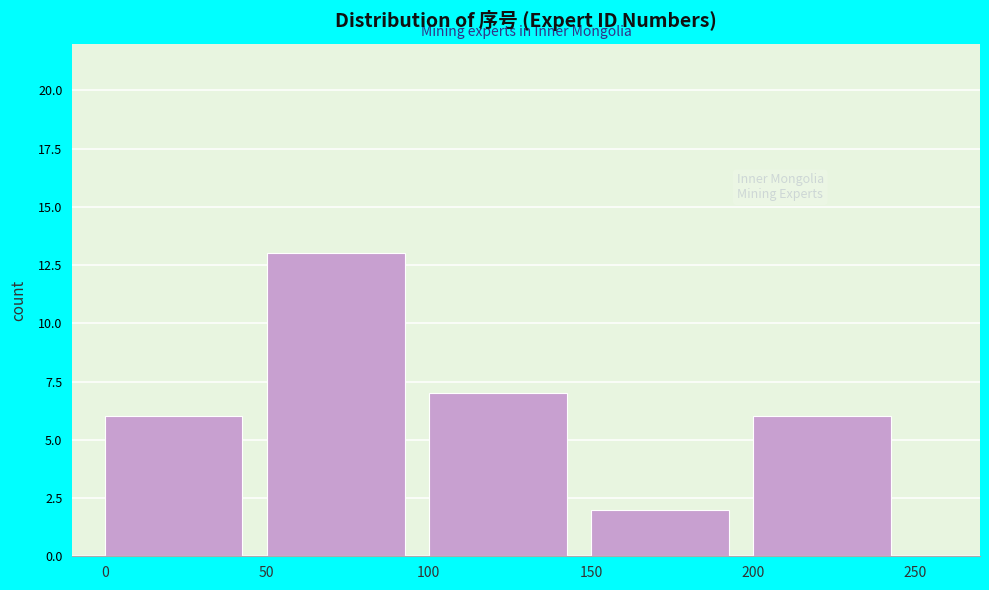

Reading left to right, transcribe this chart: for each bar, give the range it covers on the x-axis and its height. The values are not printed on the chart, so give them approximately, as read against the axis.

0 to 50: 6
50 to 100: 13
100 to 150: 7
150 to 200: 2
200 to 250: 6